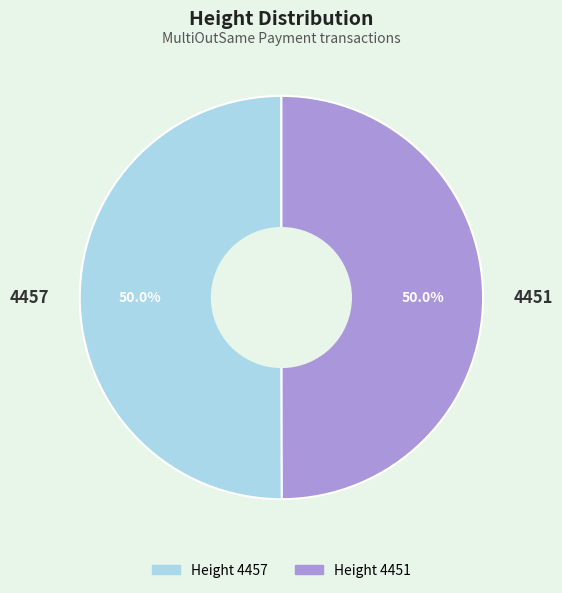

To the nearest percent, what portion does 4457 represent?

50%